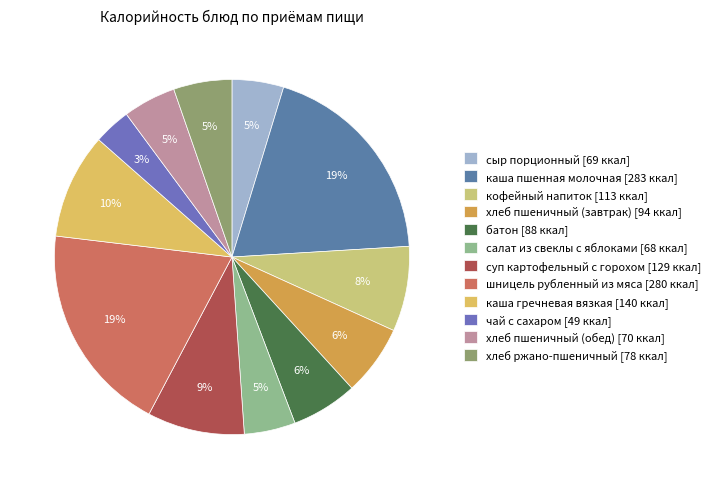

To the nearest percent, what is the combined percentage of хлеб пшеничный (завтрак) and суп картофельный с горохом?

15%